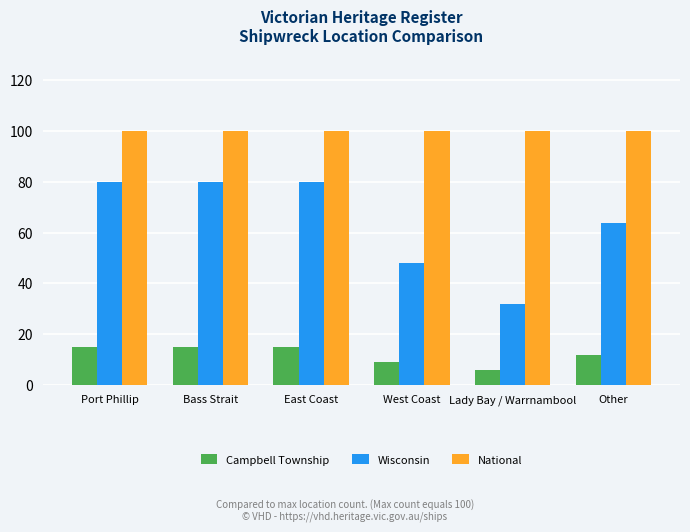

What is the lowest value of the National series?

100